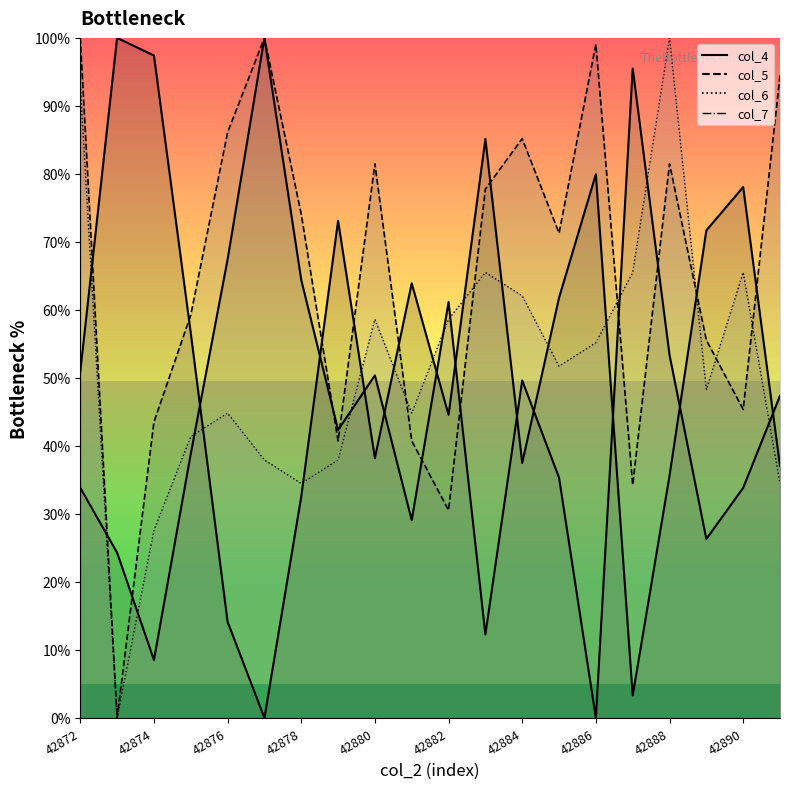

True or false: col_5 has more than 1 interior local peaks.

True